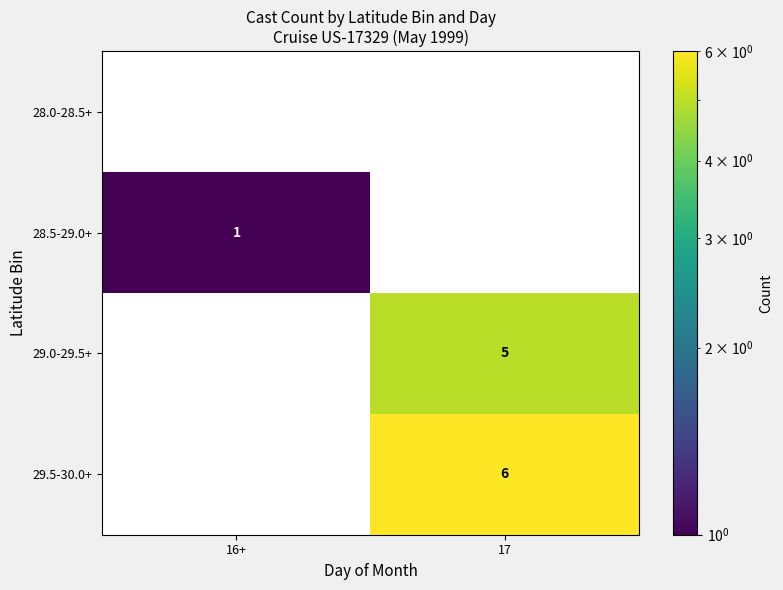

True or false: 29.0-29.5+ has a value of 8 at 17.

False